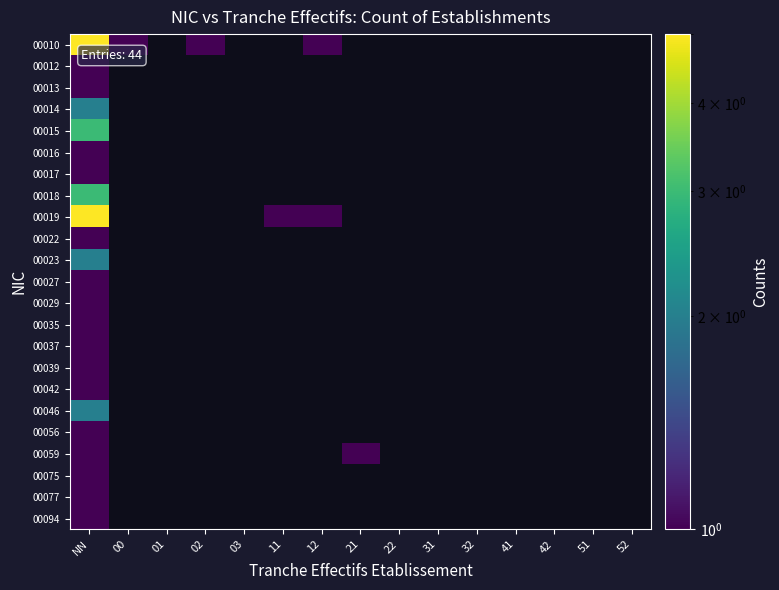

At which category is the sum across all series the highest?

NN